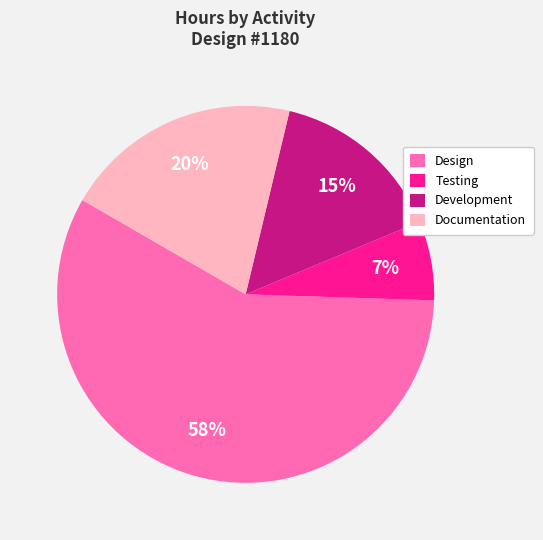

To the nearest percent, what is the difference between the largest and smallest slice percentages?

51%